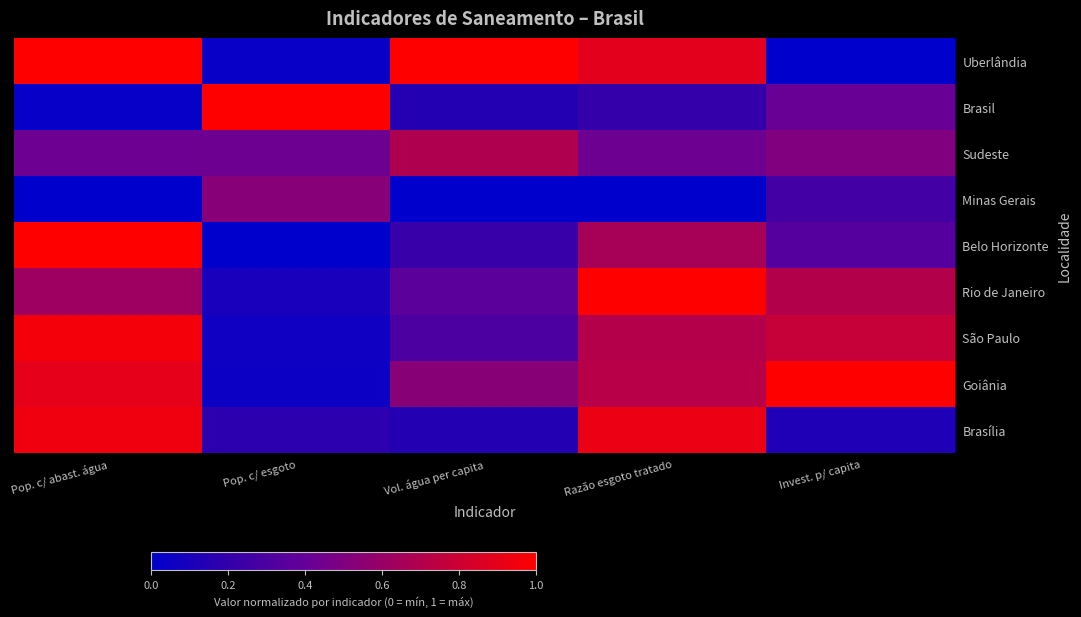

Which series has the widest spread of values?

Uberlândia